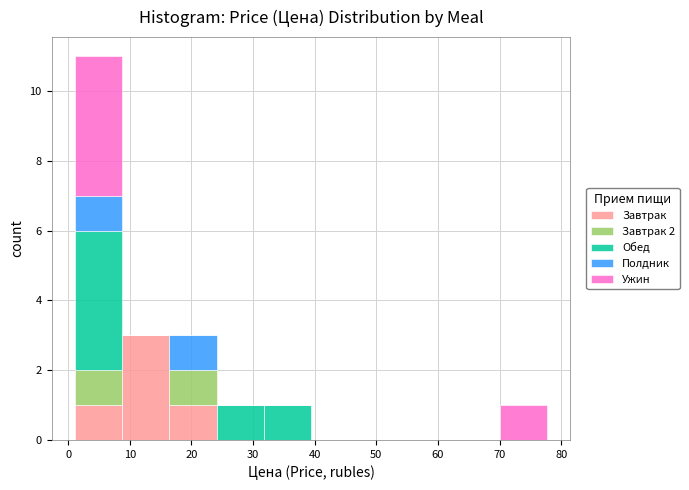

What is the total height of the stacked bar covering 1 to 9 on the x-axis? Neither the bar edges nor the heights are printed on the chart, so give them approximately, as read against the axes.

11